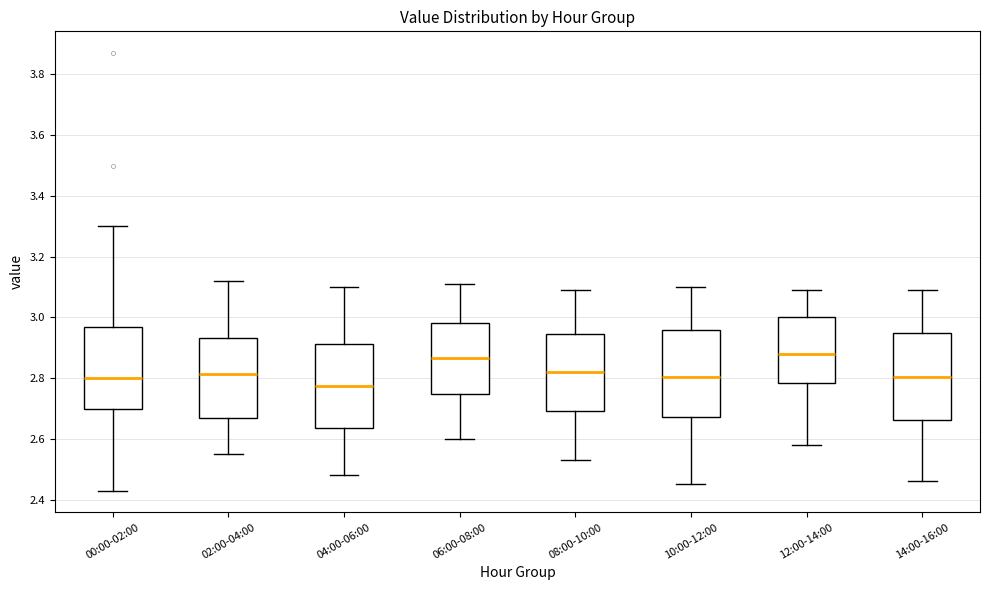

Reading left to right, transcribe this box plot: for each box, give where its median line is, the range the box spans, and where its two whiskers end, as read against the y-axis. The values are not printed on the chart, so give them approximately, as read against the axis.

00:00-02:00: median 2.80, box 2.70 to 2.98, whiskers 2.44 to 3.30
02:00-04:00: median 2.82, box 2.66 to 2.94, whiskers 2.56 to 3.12
04:00-06:00: median 2.78, box 2.64 to 2.92, whiskers 2.48 to 3.10
06:00-08:00: median 2.86, box 2.74 to 2.98, whiskers 2.60 to 3.12
08:00-10:00: median 2.82, box 2.70 to 2.94, whiskers 2.54 to 3.10
10:00-12:00: median 2.80, box 2.68 to 2.96, whiskers 2.46 to 3.10
12:00-14:00: median 2.88, box 2.78 to 3.00, whiskers 2.58 to 3.10
14:00-16:00: median 2.80, box 2.66 to 2.94, whiskers 2.46 to 3.10